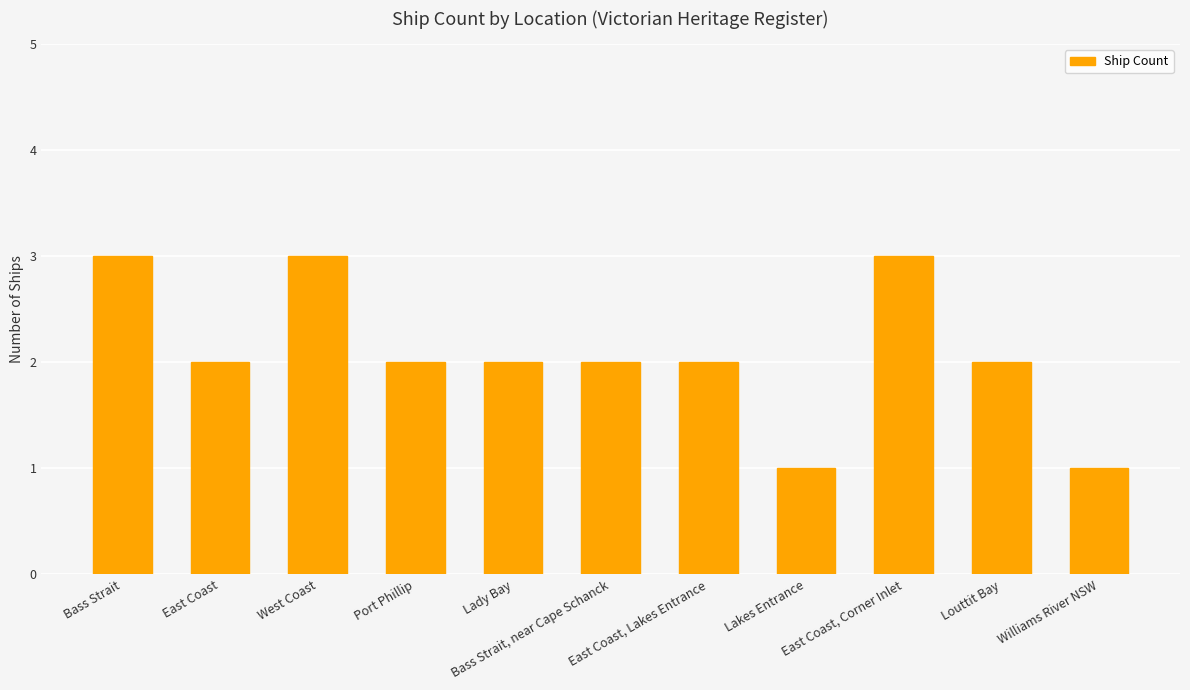

What is the difference between the maximum and second lowest values?

2